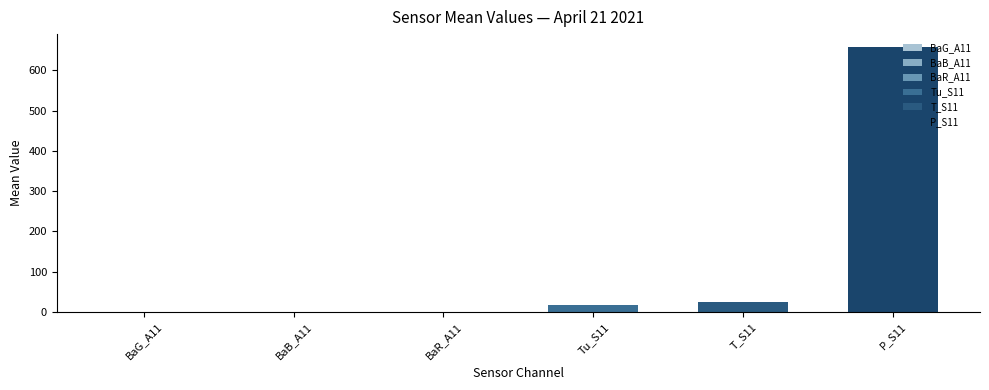

What is the sum of all values?

697.8